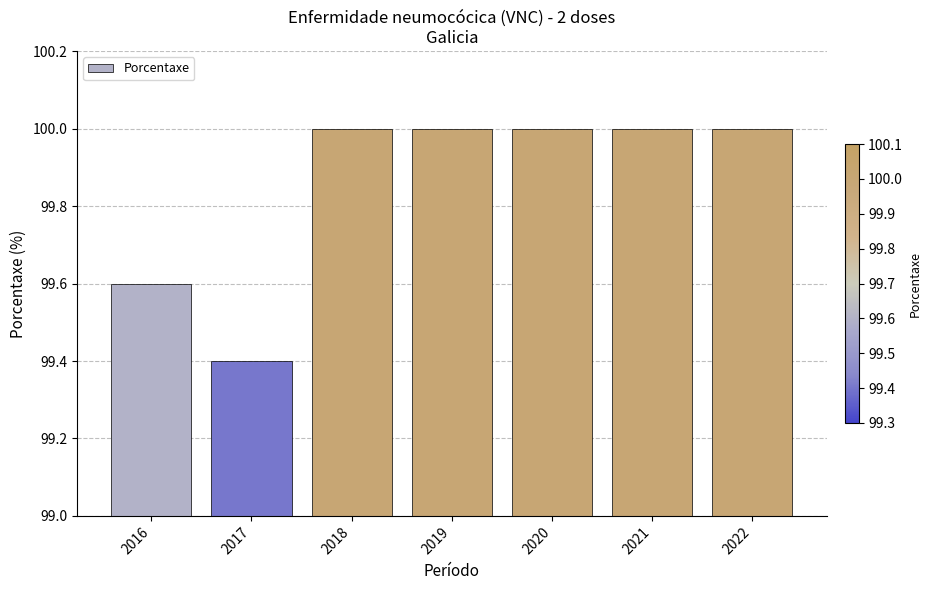

What is the sum of the values at 2020 and 2019?

200.0